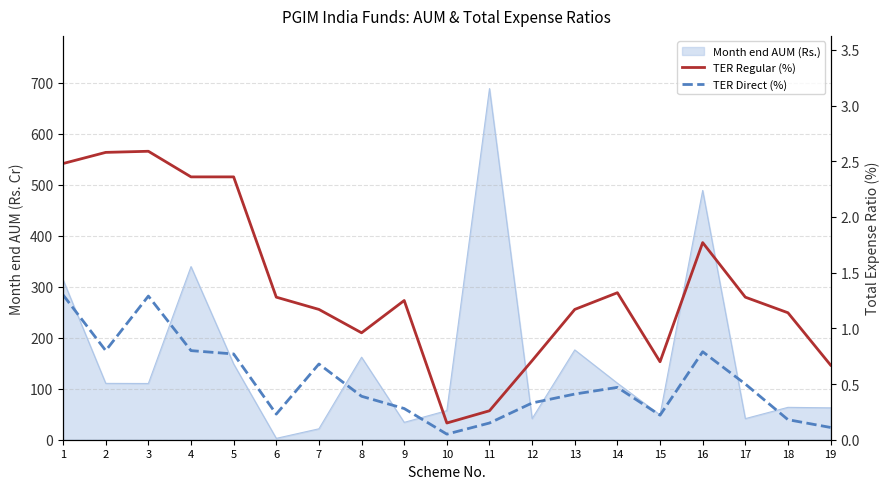

How many values in the TER Regular (%) series exceed 1?

13